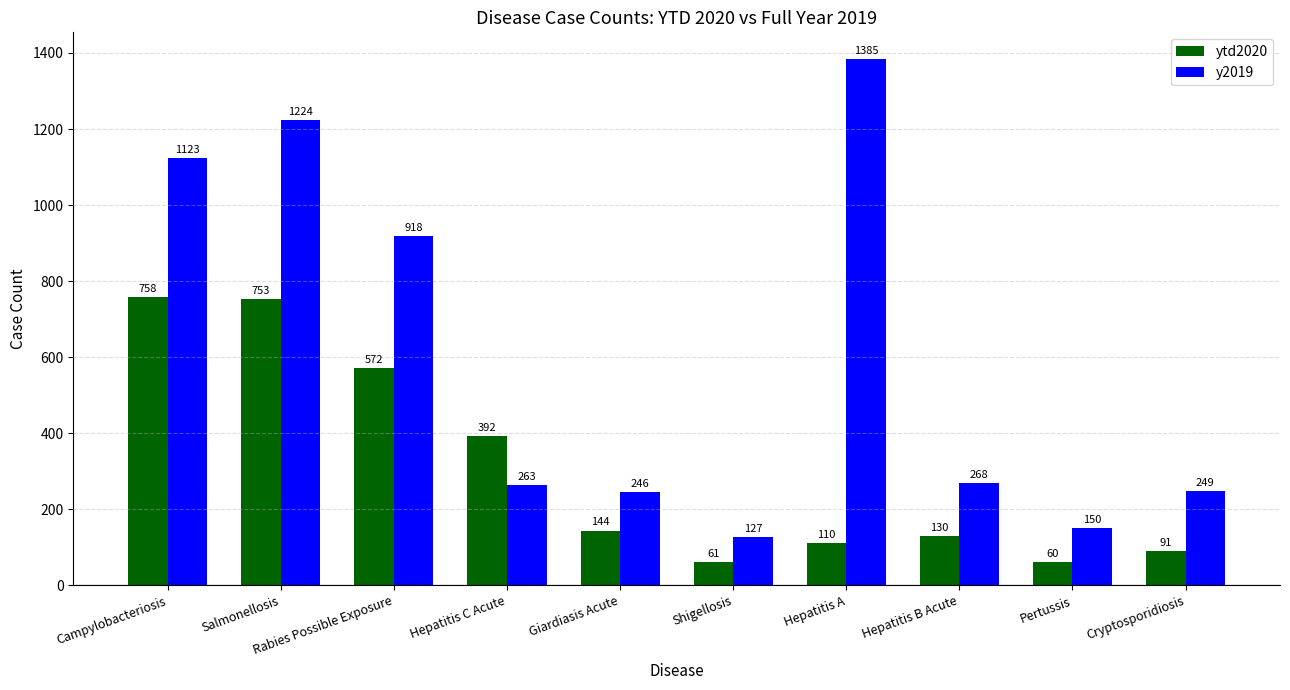

How many categories are shown in the chart?

10